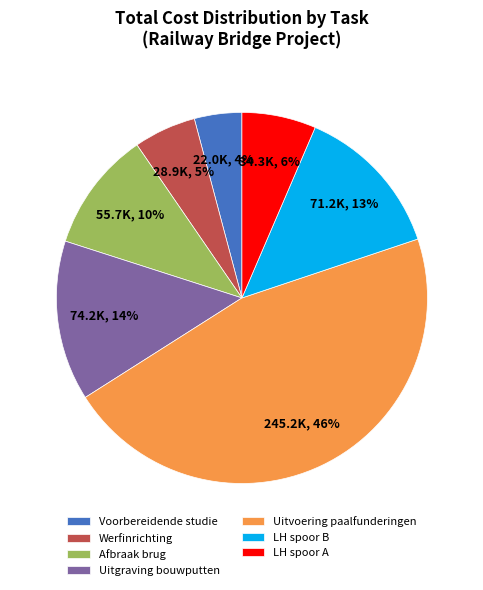

Is there any slice that represents more than half of the pie?

No